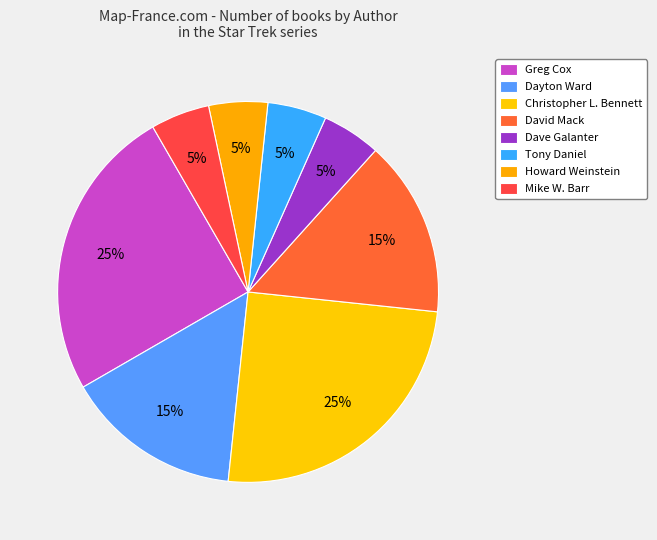

How many slices are in this pie chart?

8